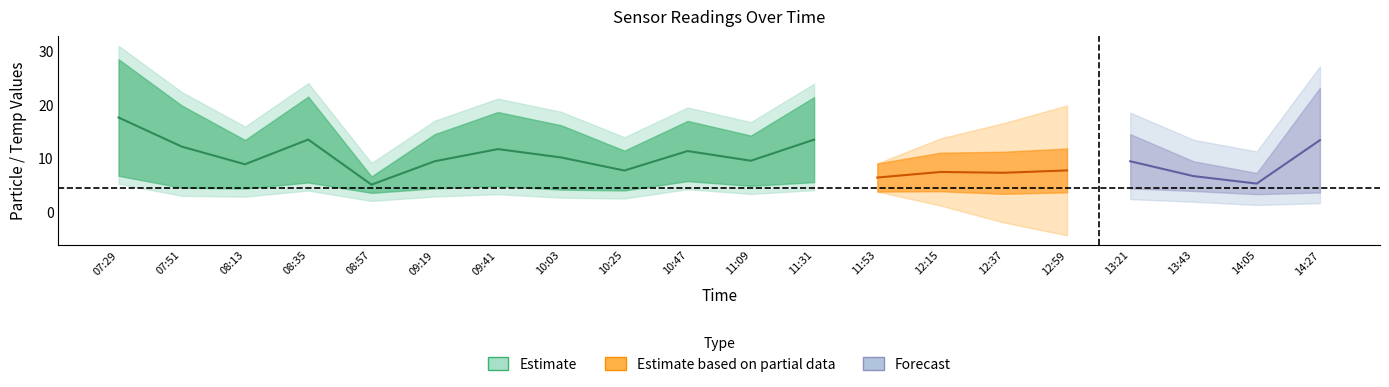

How many lines are shown in the chart?

3